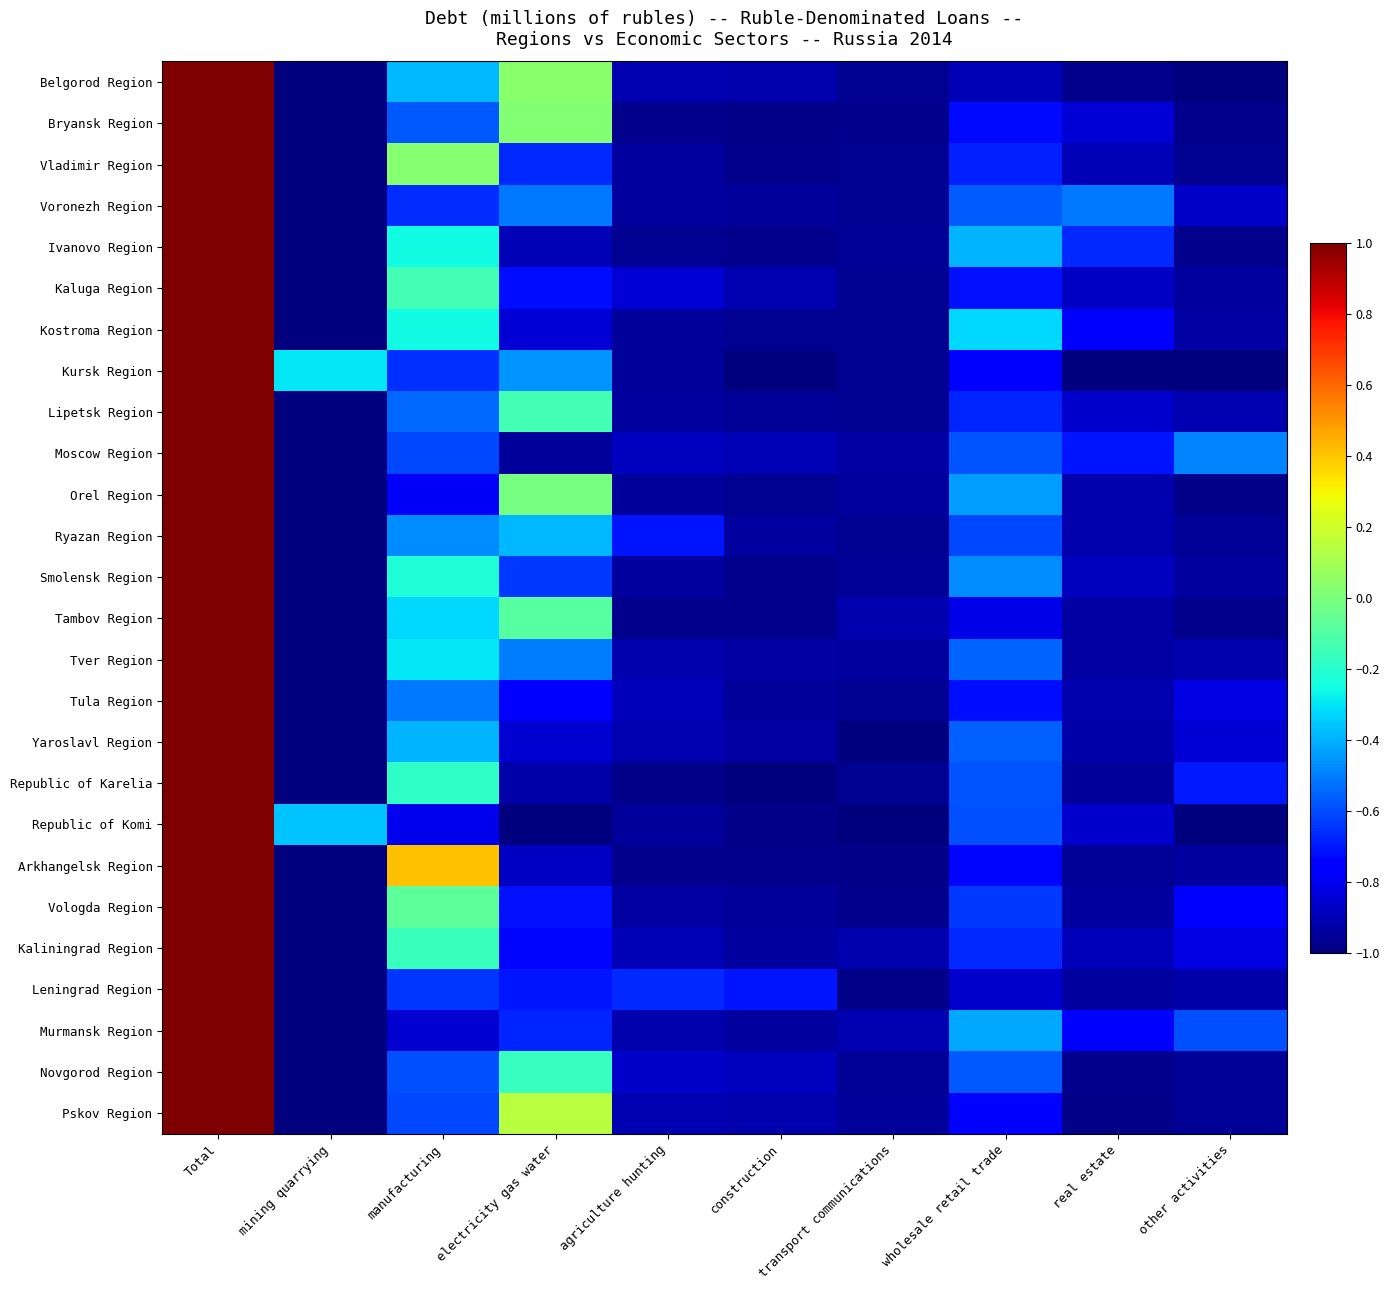

Between electricity gas water and wholesale retail trade, which is larger?

electricity gas water